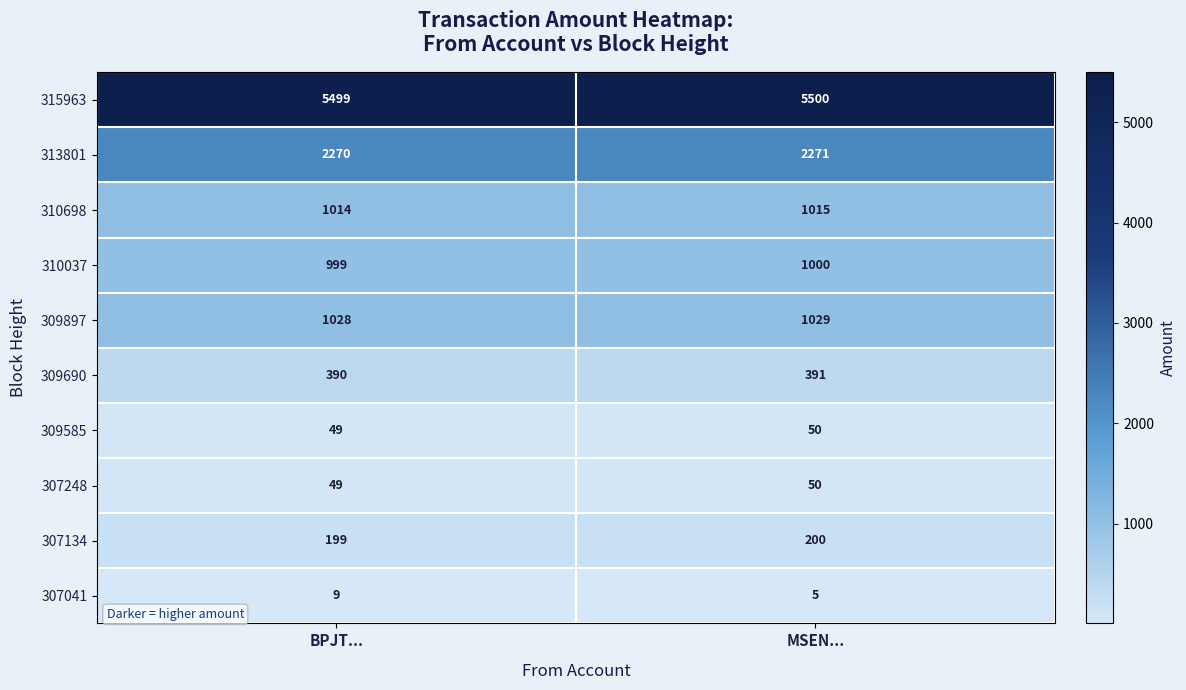

What is the spread (max minus min) of values at BPJT...?

5490